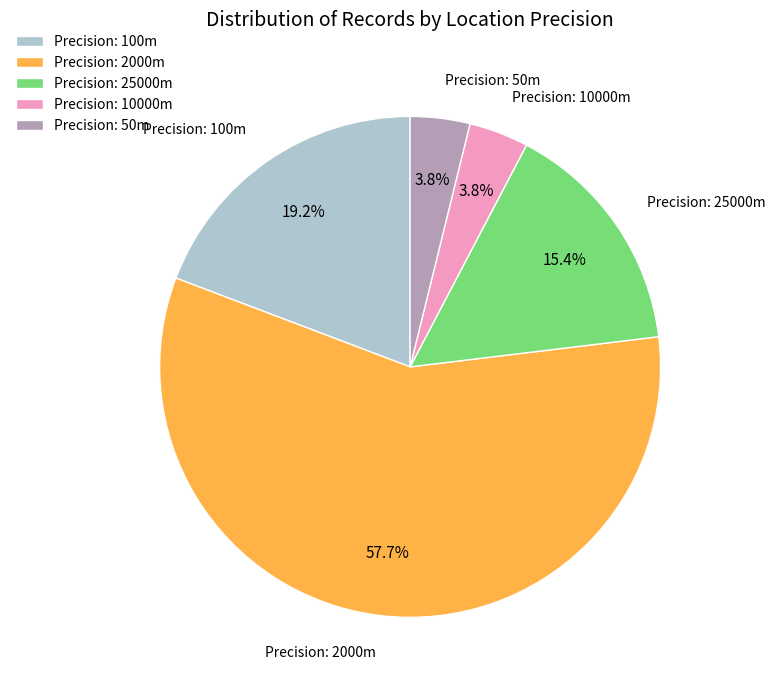

Which has a higher value, Precision: 25000m or Precision: 2000m?

Precision: 2000m